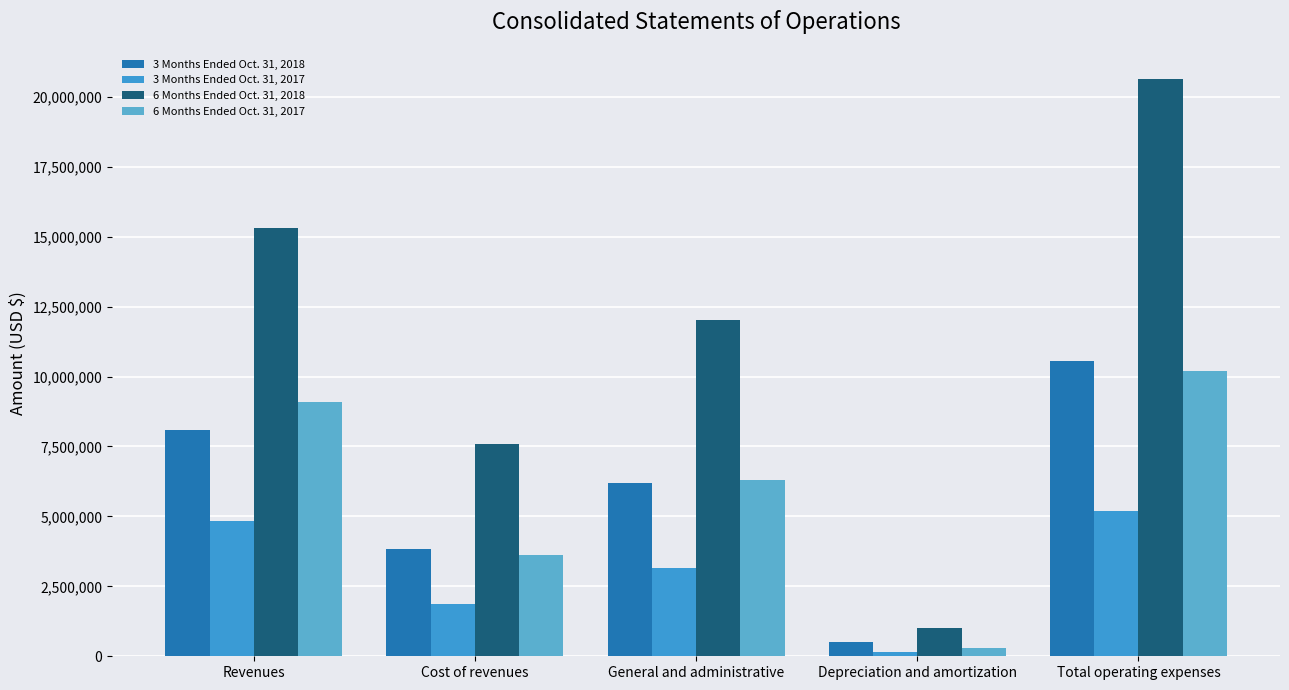

Reading left to right, extract all data points from this chart.

3 Months Ended Oct. 31, 2018: 8095344	3835515	6210411	524067	10569993
3 Months Ended Oct. 31, 2017: 4851639	1864659	3166391	145355	5176405
6 Months Ended Oct. 31, 2018: 15316649	7587907	12034543	1022172	20644622
6 Months Ended Oct. 31, 2017: 9094525	3617150	6297725	284074	10198949